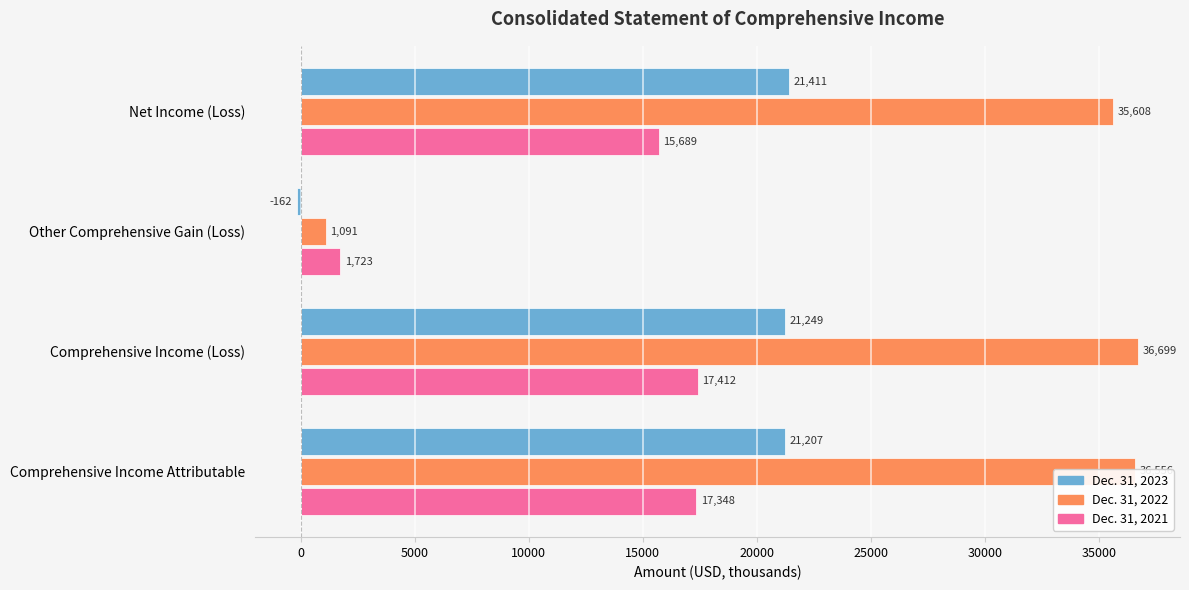

What is the difference between the maximum and minimum values in the Dec. 31, 2021 series?

15689